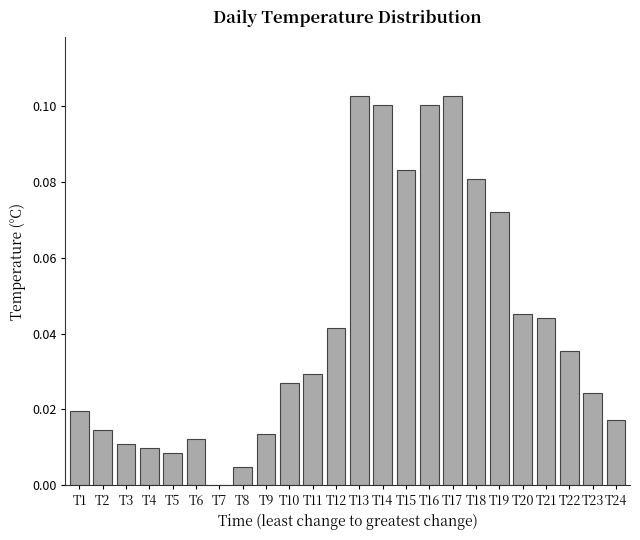

What is the change in value from T12 to T16?

+0.1